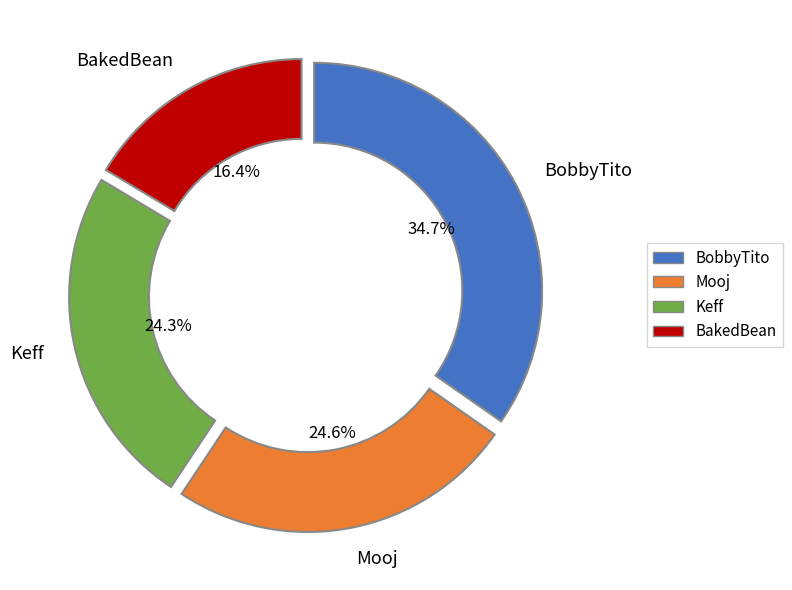

How many segments does this pie chart have?

4